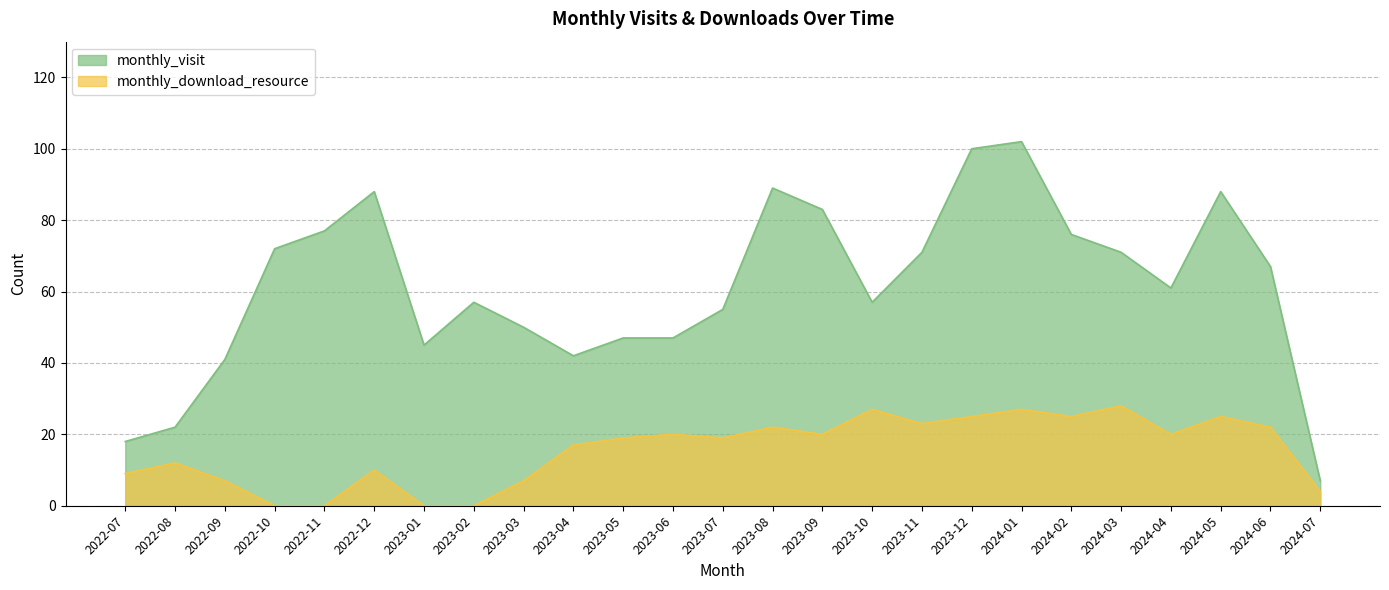

True or false: monthly_visit has a value of 36 at 2022-08.

False